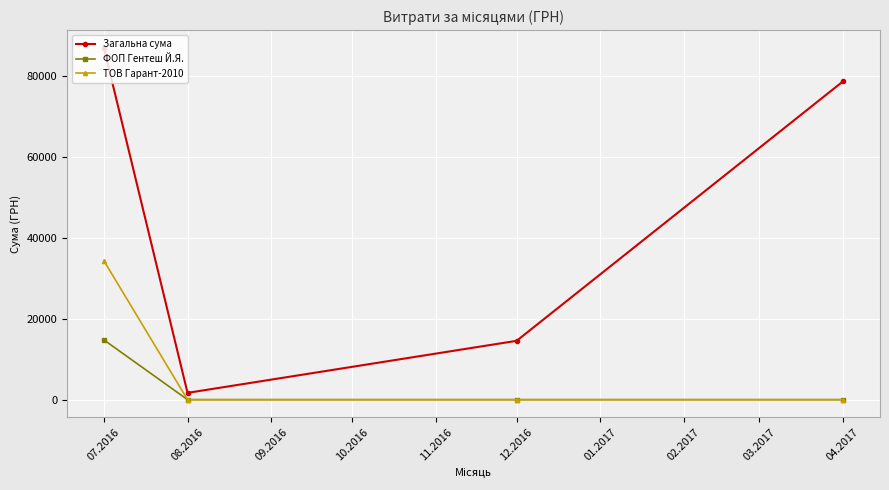

What is the value of the ТОВ Гарант-2010 point at the 1st from the left?

34296.0